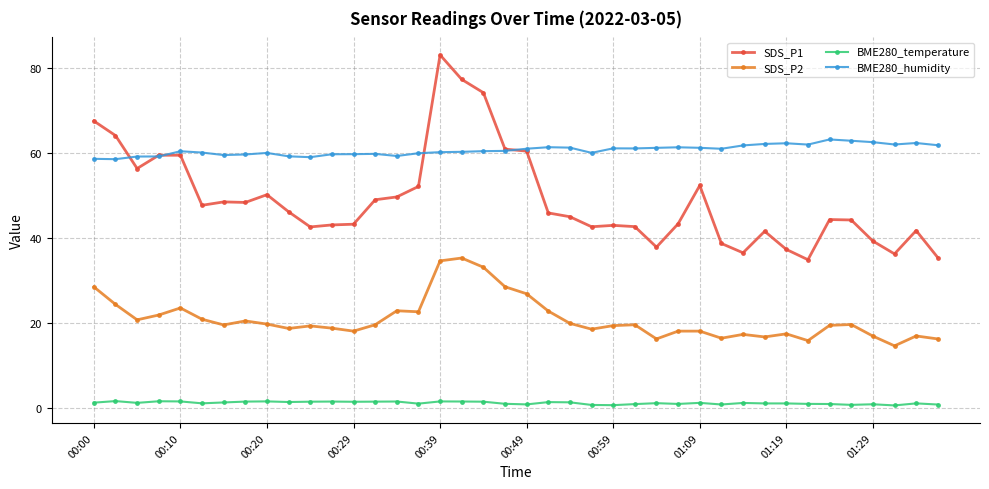

Which series has the largest range (max minus min)?

SDS_P1